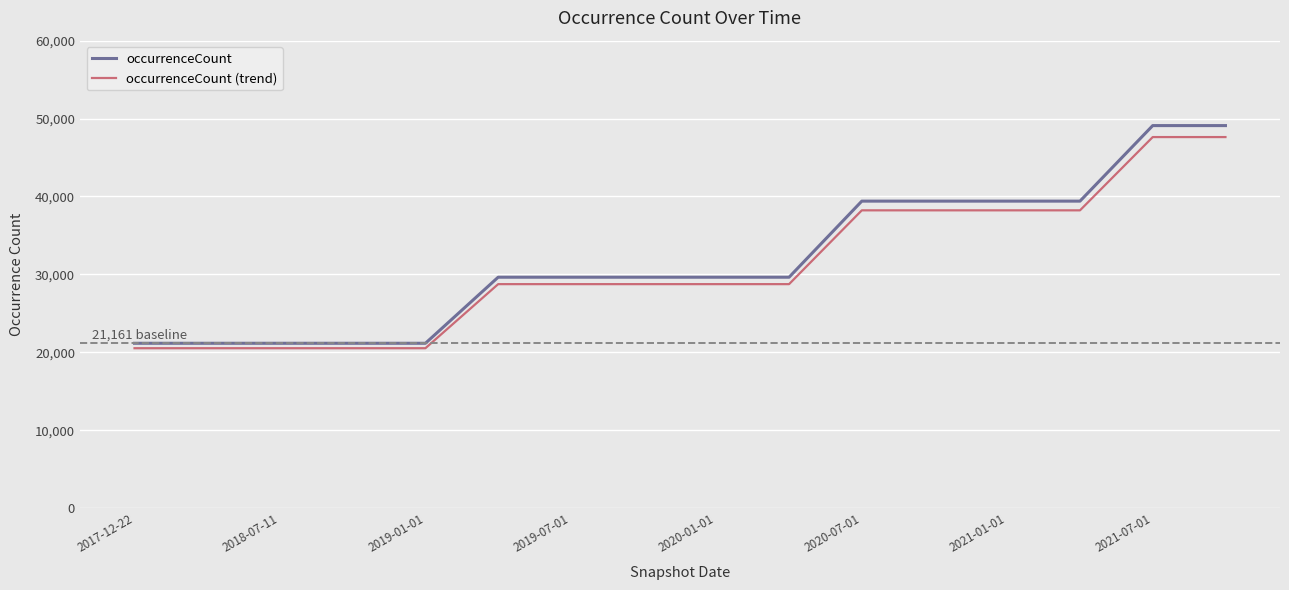

Which series has the widest spread of values?

occurrenceCount